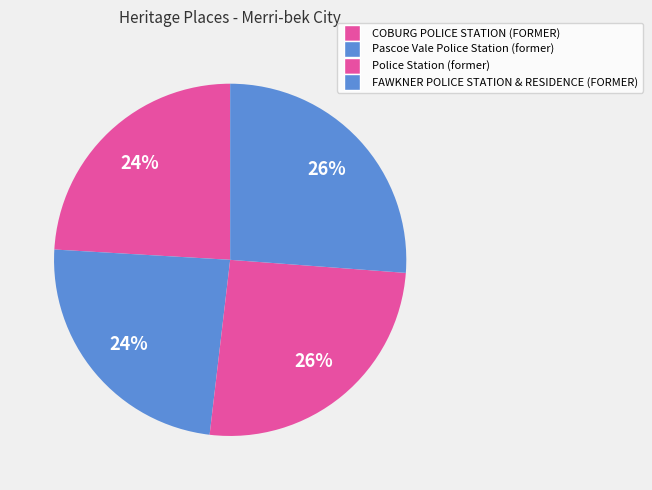

Rank the categories by value from lowest to highest.

COBURG POLICE STATION (FORMER), Pascoe Vale Police Station (former), Police Station (former), FAWKNER POLICE STATION & RESIDENCE (FORMER)